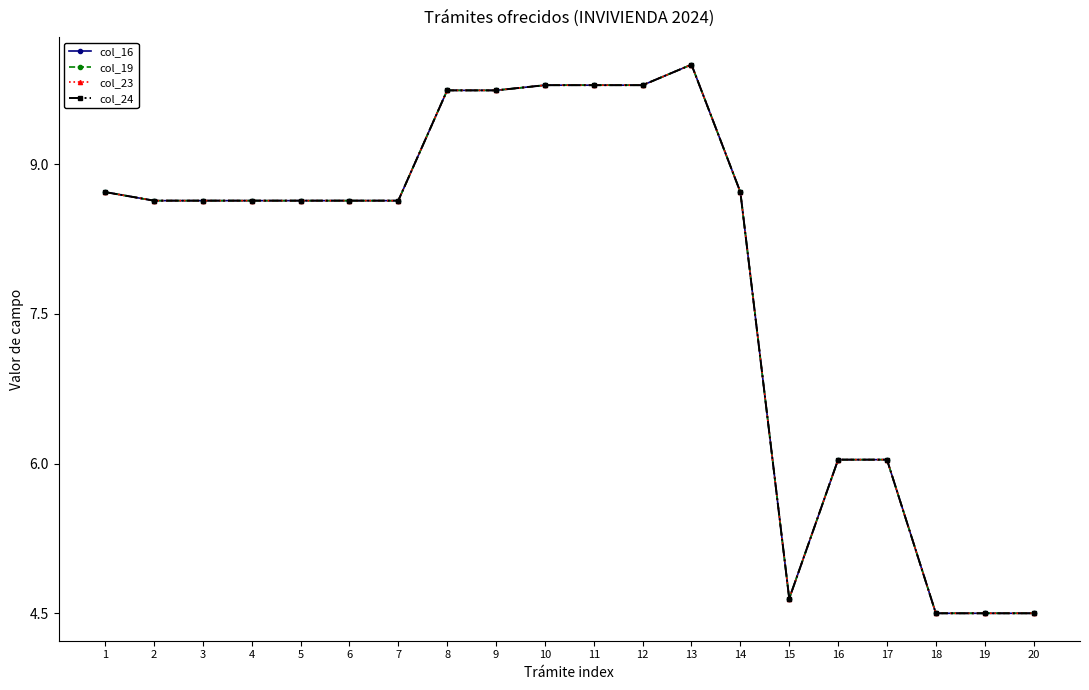

Is the value of col_16 at 20 greater than the value of col_19 at 12?

No